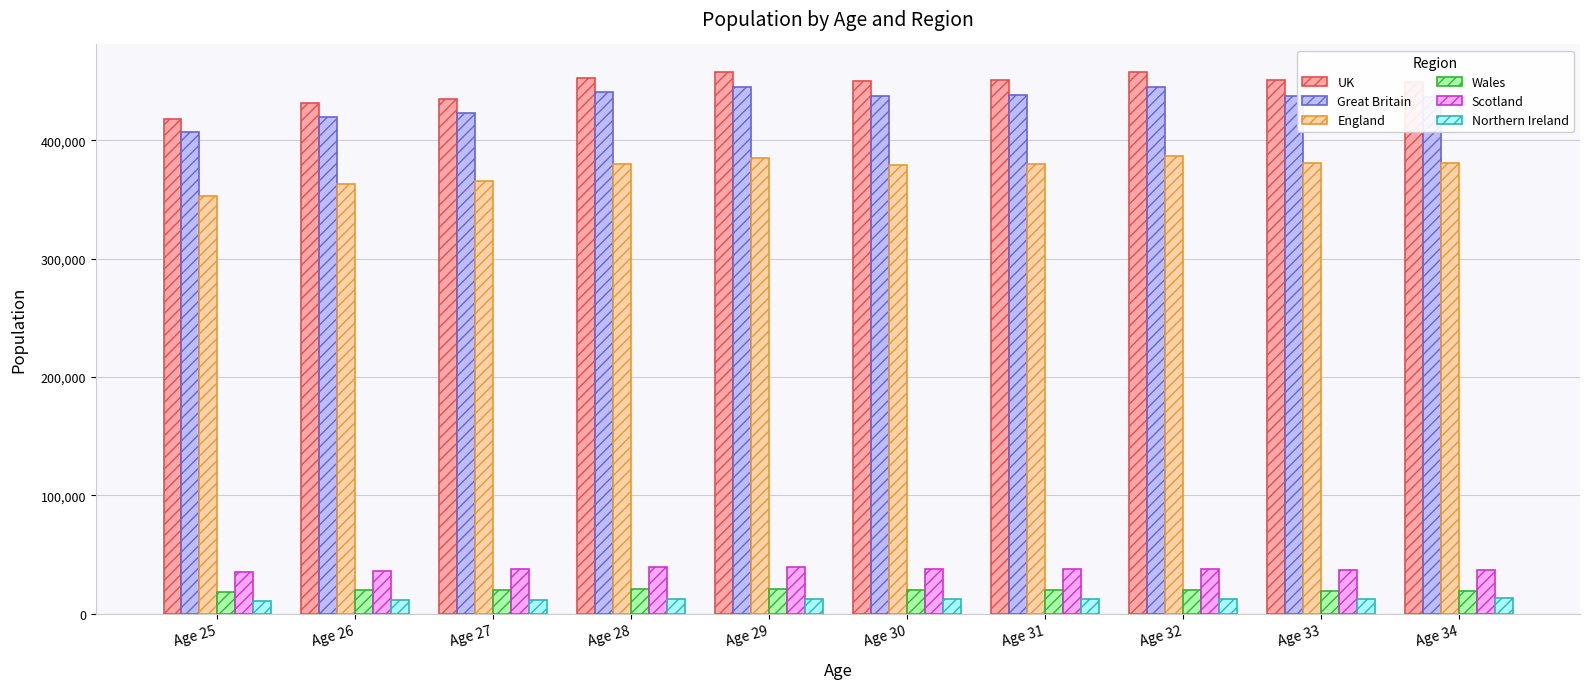

Where does the Northern Ireland series first go above 12534?

Age 29